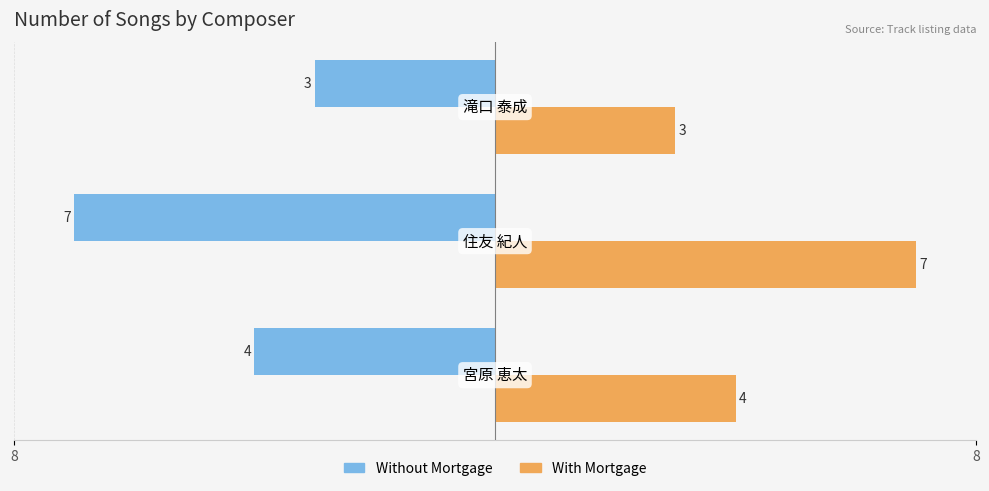

What is the value of the Without Mortgage bar at the 1st from the left?

-4